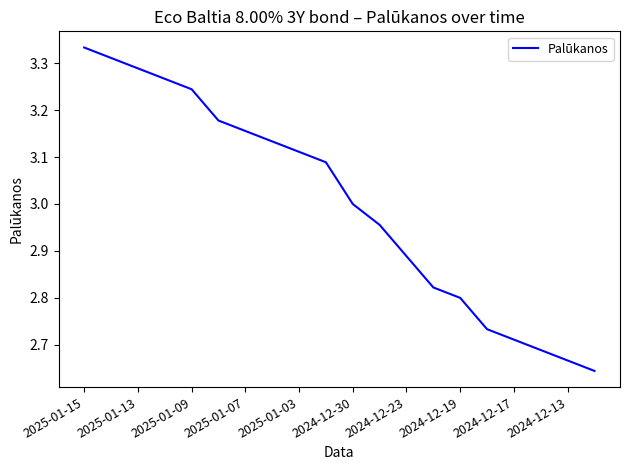

What is the difference between the maximum and minimum values?

0.7